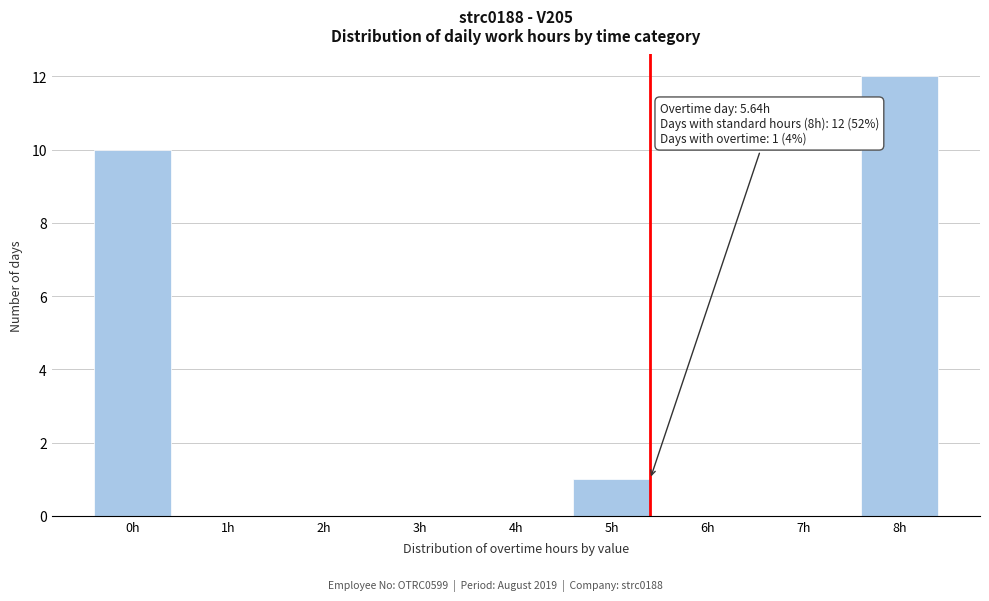

Reading left to right, what are all the values shown in this chart?

0h=10	1h=0	2h=0	3h=0	4h=0	5h=1	6h=0	7h=0	8h=12